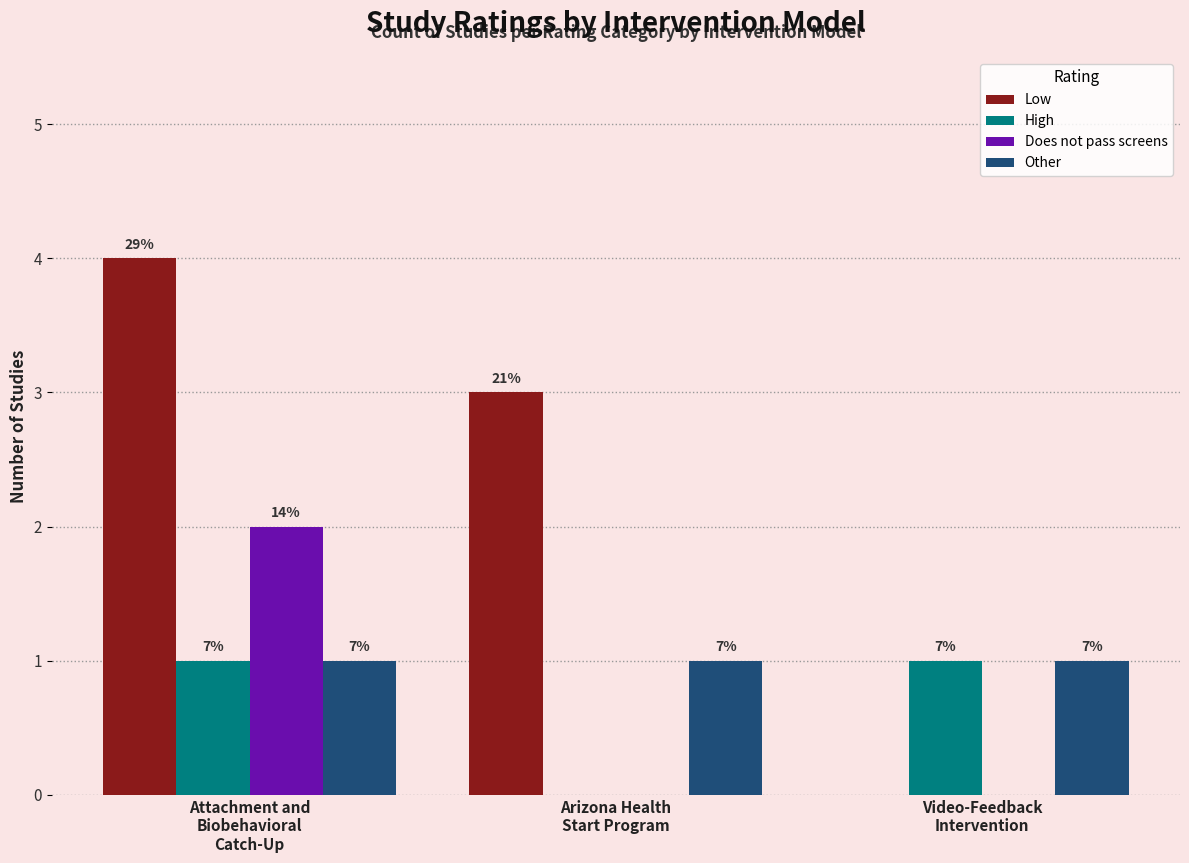

Reading left to right, list all the values displayed in this chart.

Low: Attachment and
Biobehavioral
Catch-Up=4	Arizona Health
Start Program=3	Video-Feedback
Intervention=0
High: Attachment and
Biobehavioral
Catch-Up=1	Arizona Health
Start Program=0	Video-Feedback
Intervention=1
Does not pass screens: Attachment and
Biobehavioral
Catch-Up=2	Arizona Health
Start Program=0	Video-Feedback
Intervention=0
Other: Attachment and
Biobehavioral
Catch-Up=1	Arizona Health
Start Program=1	Video-Feedback
Intervention=1